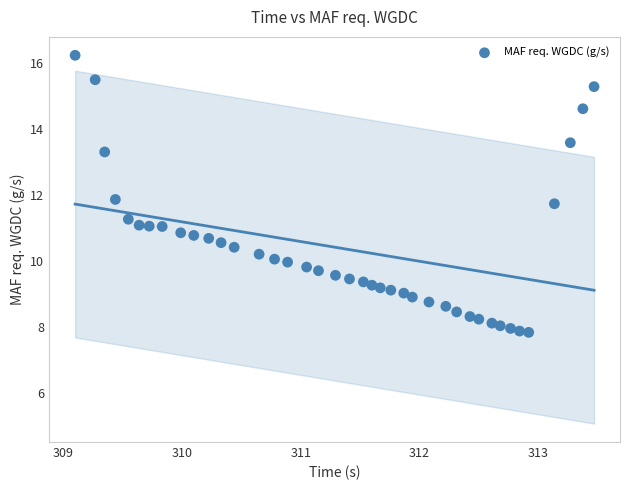

What Y value in the scatter plot is closest to 12?

11.9